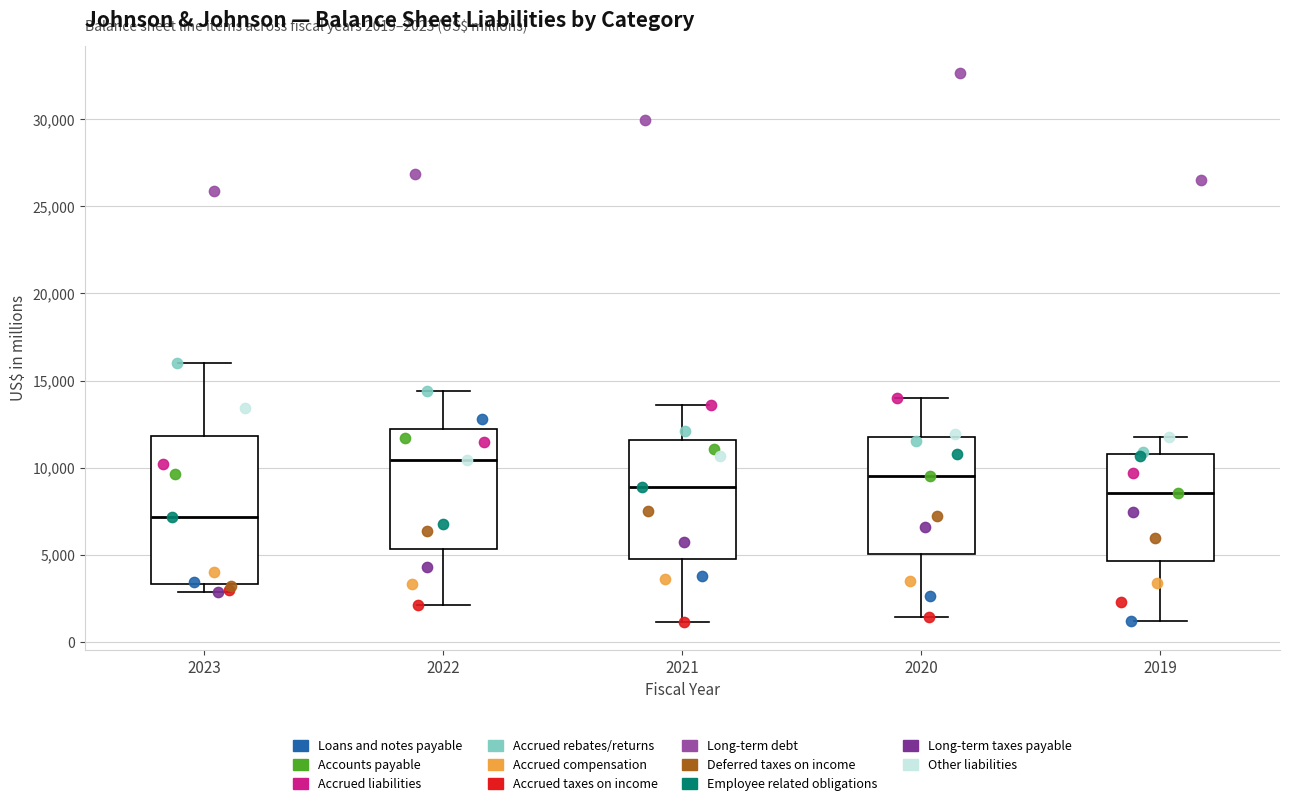

Which box's median line is the lowest?

2023